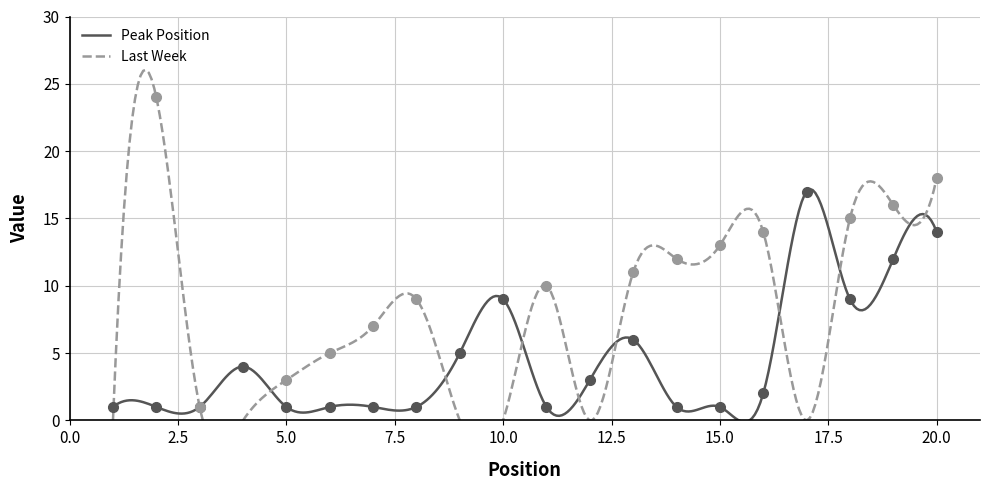

Approximately how many times larger is the value at 11 compared to 15?

1.0